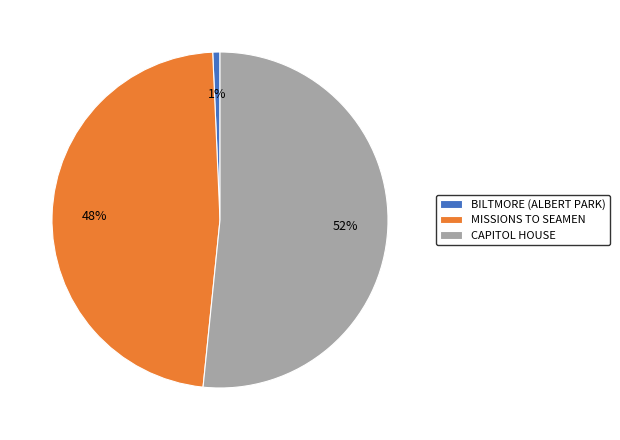

Count the number of slices in the pie.

3